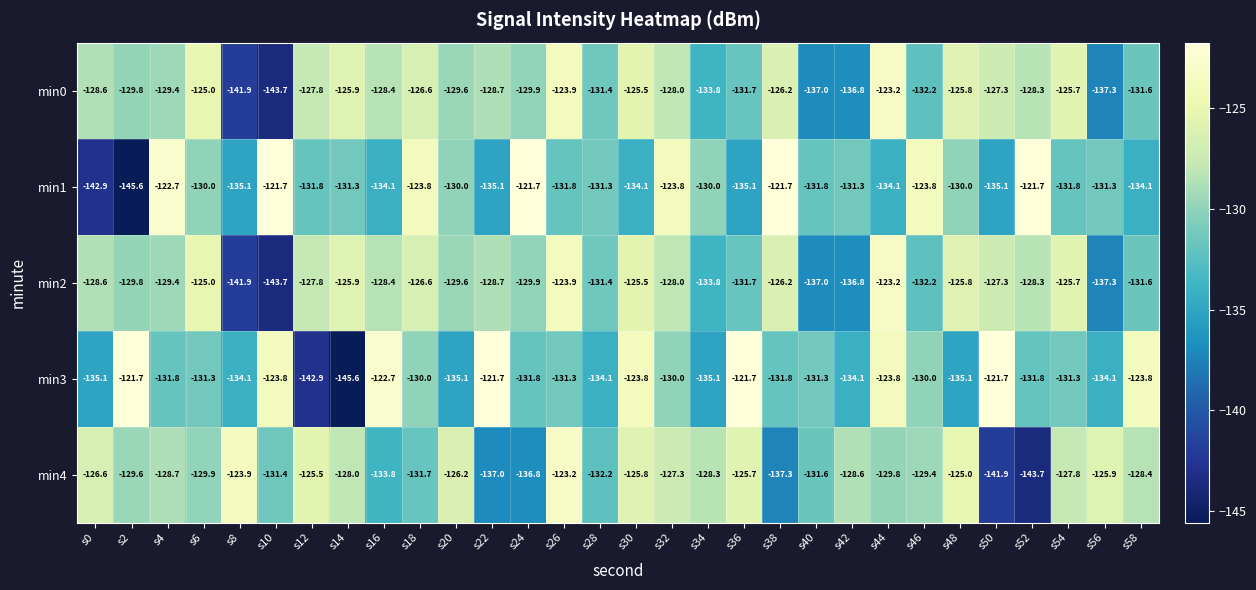

What is the total value across all series at s16?

-647.4